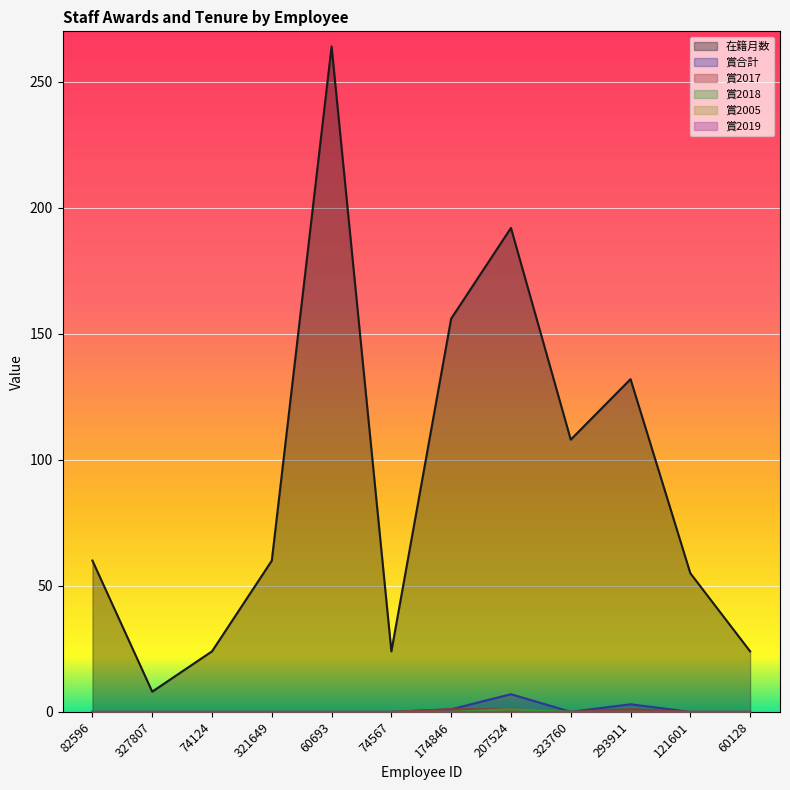

At which category does 賞2018 reach its first local peak?

207524